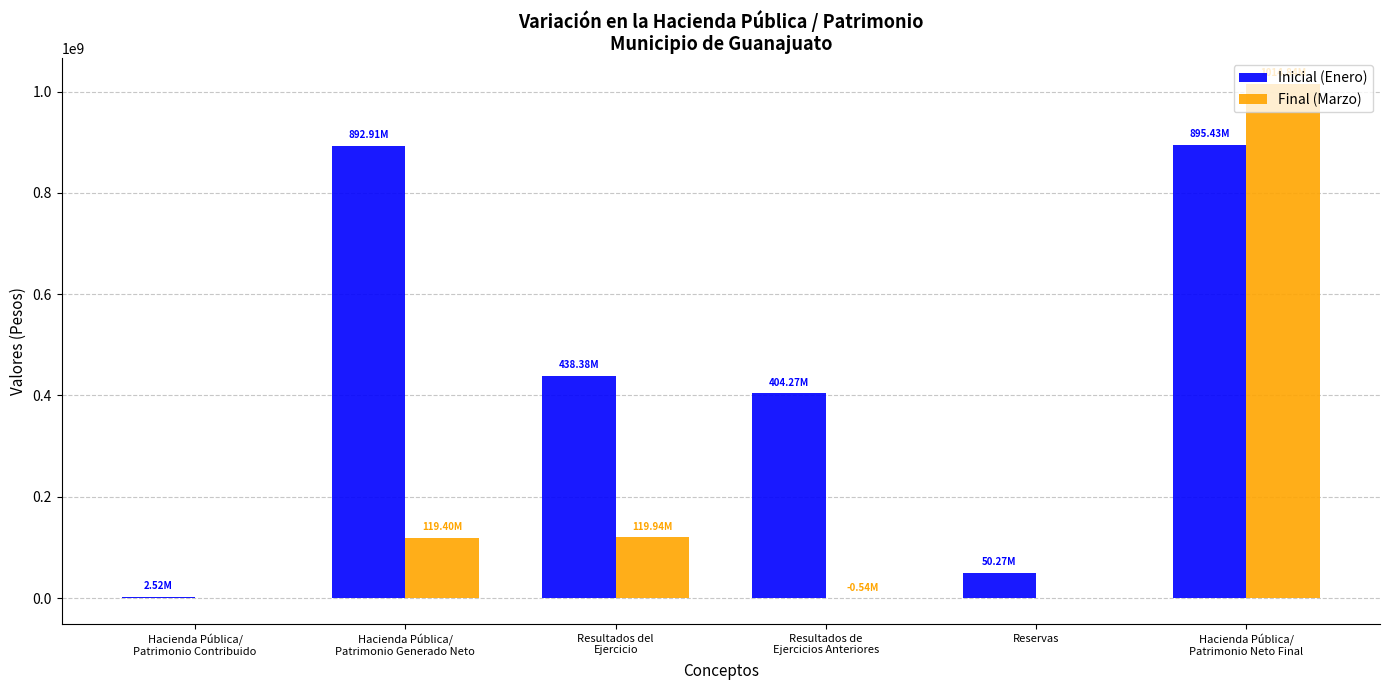

Which series has the largest range (max minus min)?

Final (Marzo)